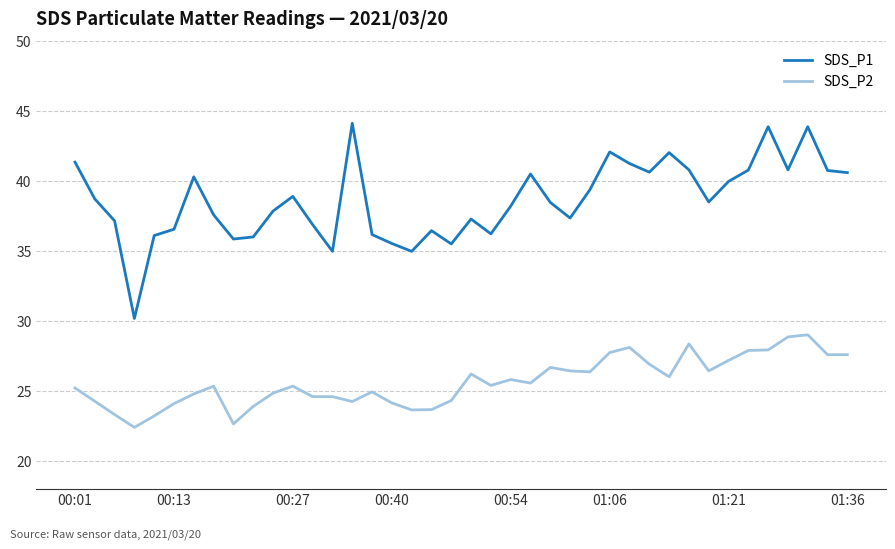

What is the lowest value of the SDS_P2 series?

22.4